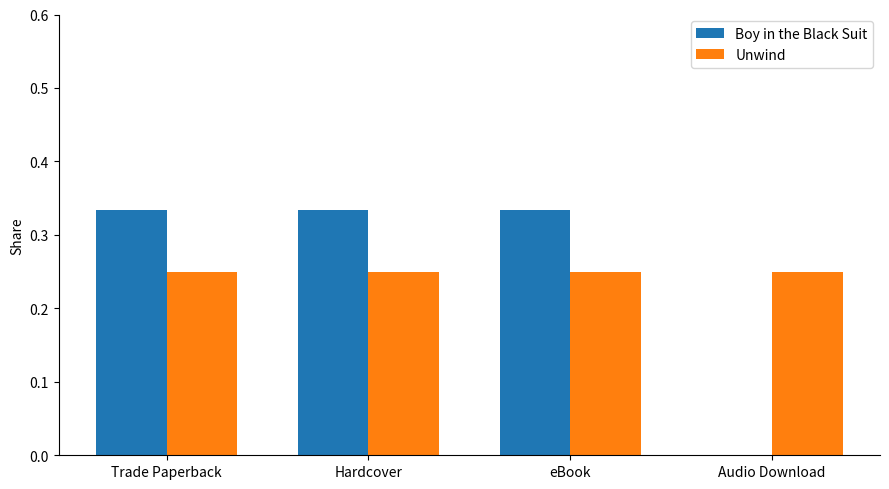

What is the sum of all Unwind values?

1.0